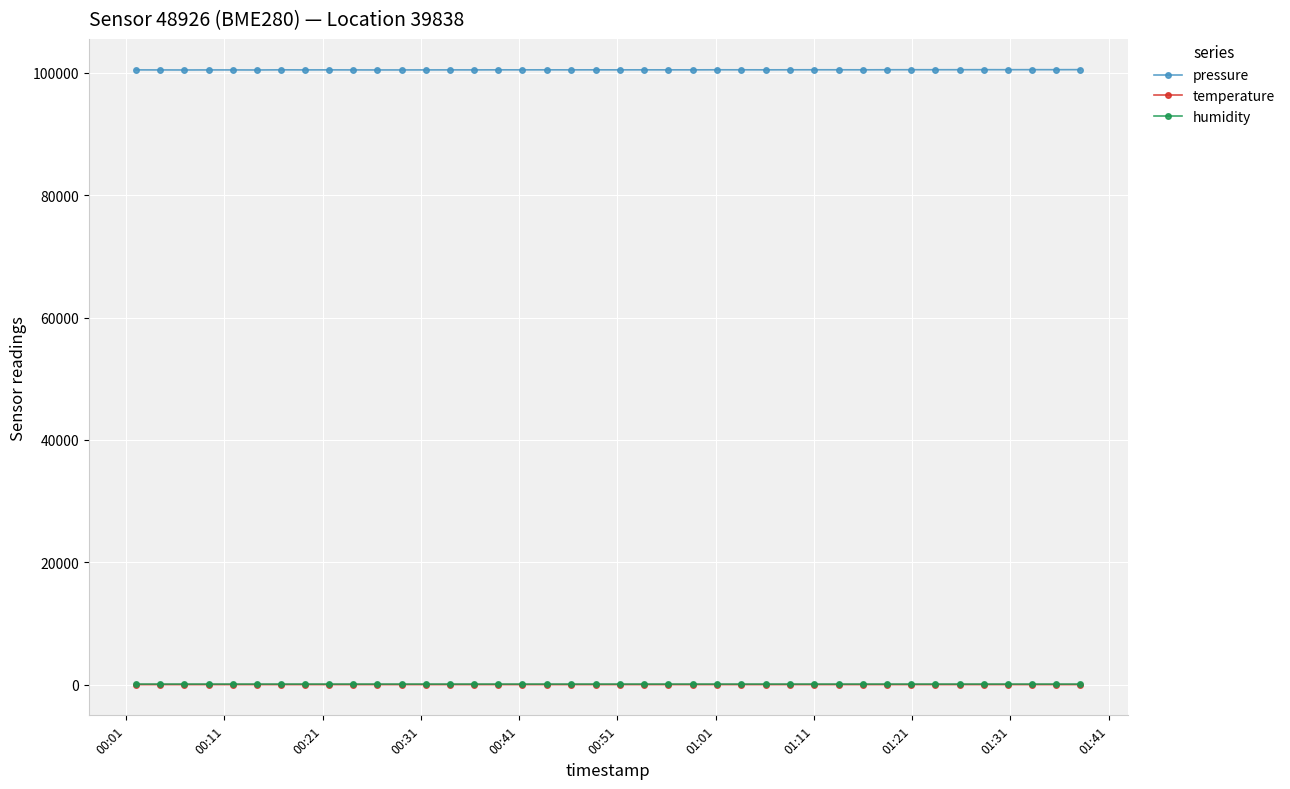

True or false: pressure and humidity cross at least once.

False